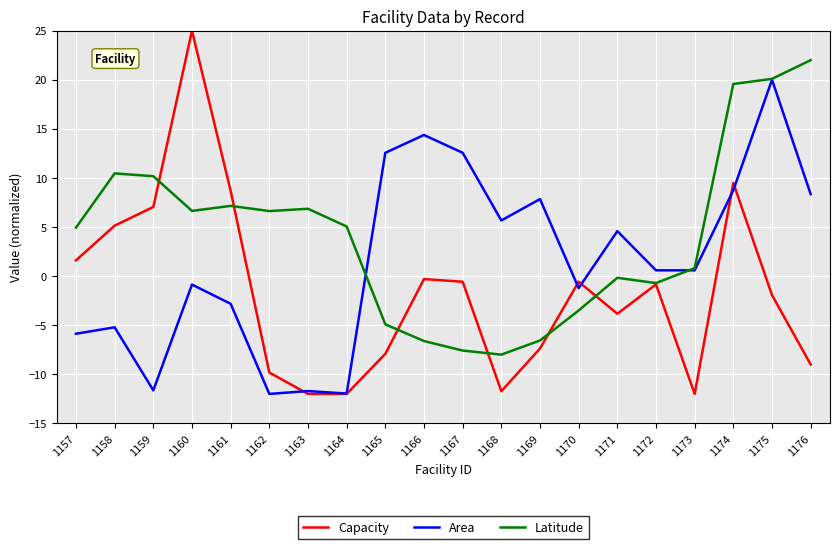

How many series are shown in this chart?

3